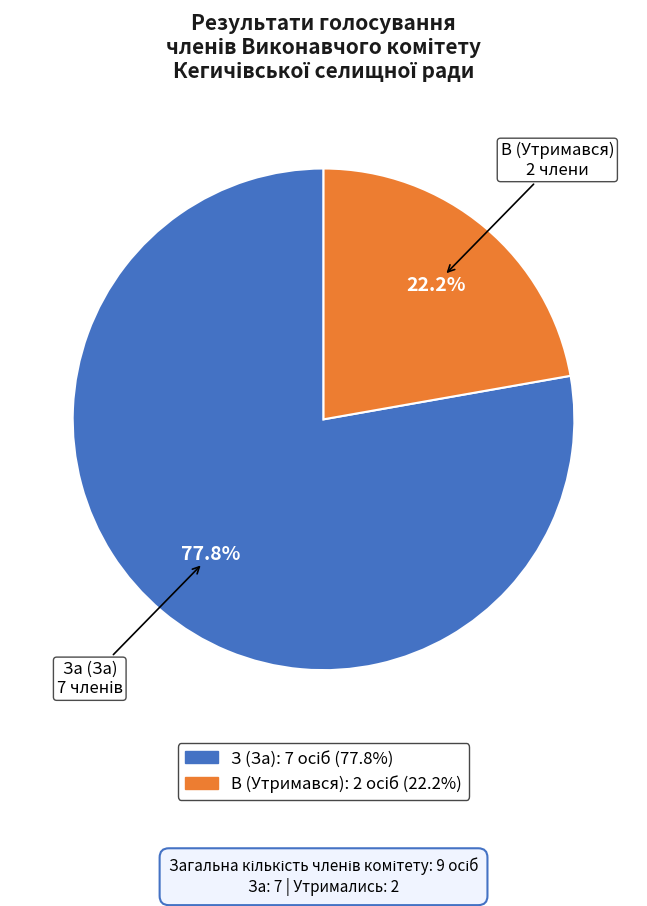

To the nearest percent, what percentage of the pie is В (Утримався)?

22%